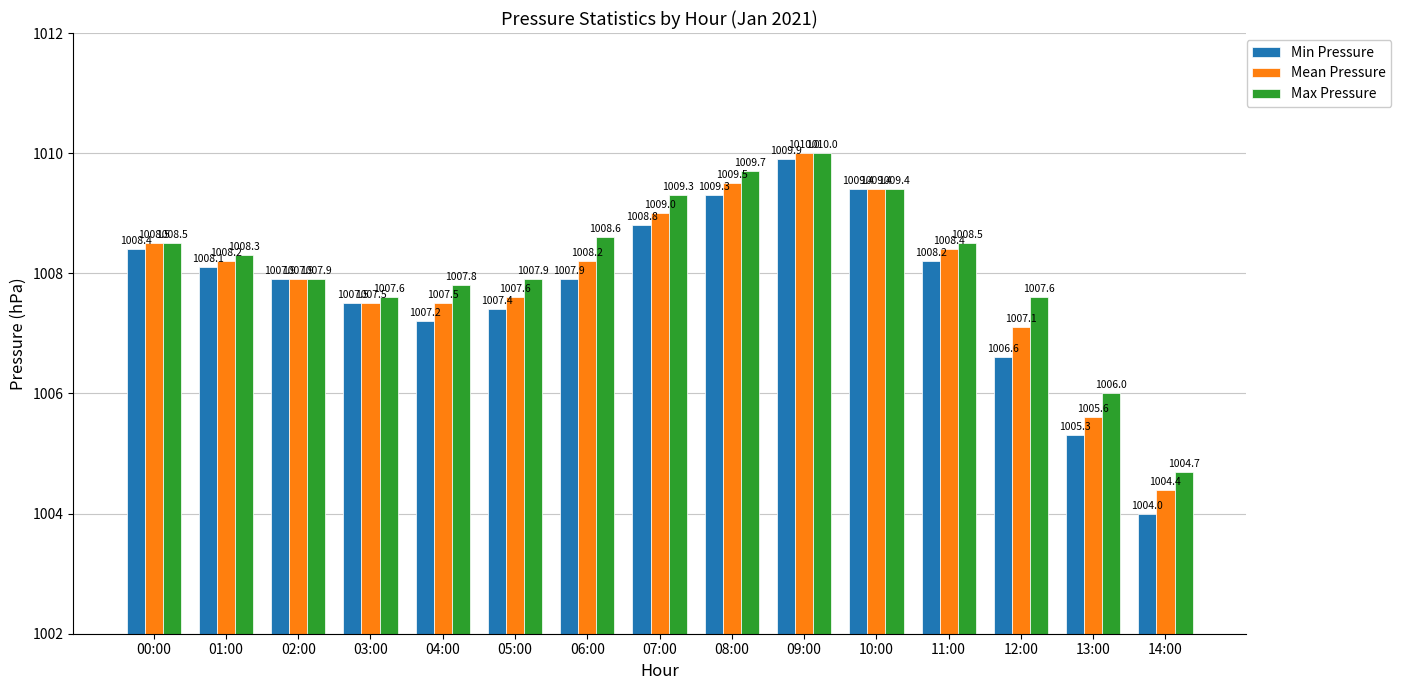

The value of Mean Pressure at 08:00 is 612.7. True or false?

False